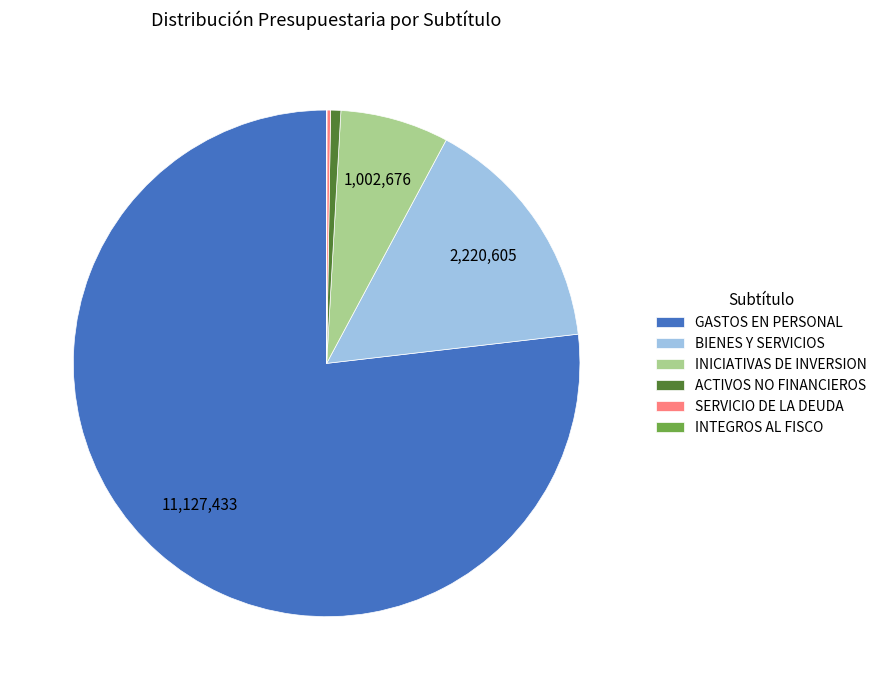

The INICIATIVAS DE INVERSION slice represents 1% of the pie. True or false?

False